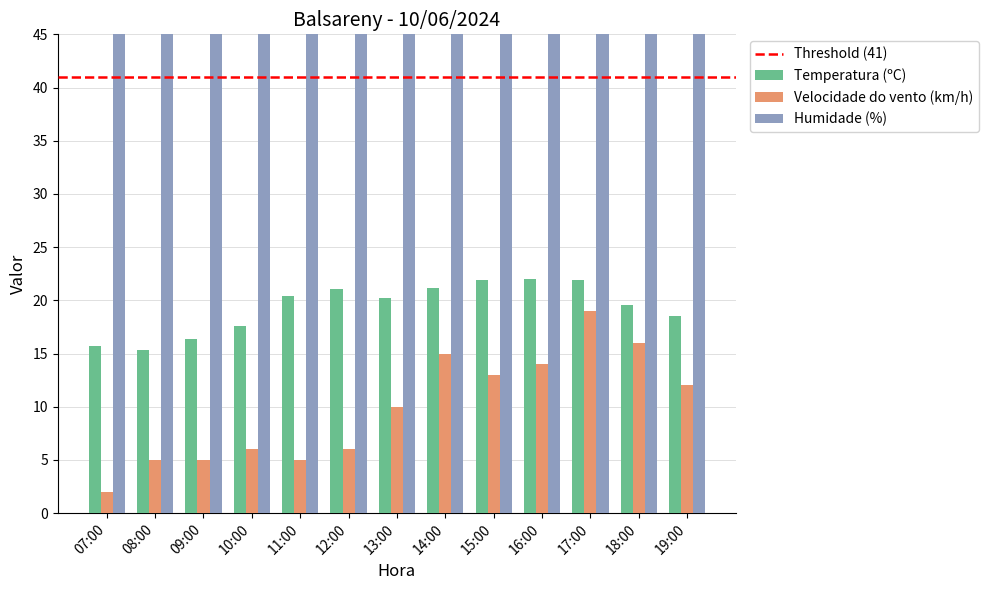

What is the sum of all Humidade (%) values?

890.0